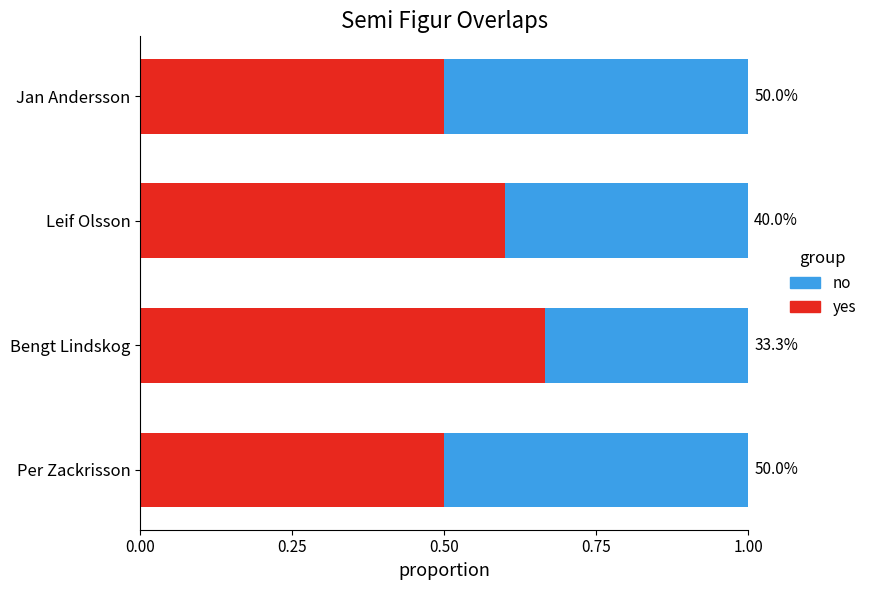

Rank the series by their average value, from lowest to highest.

no, yes